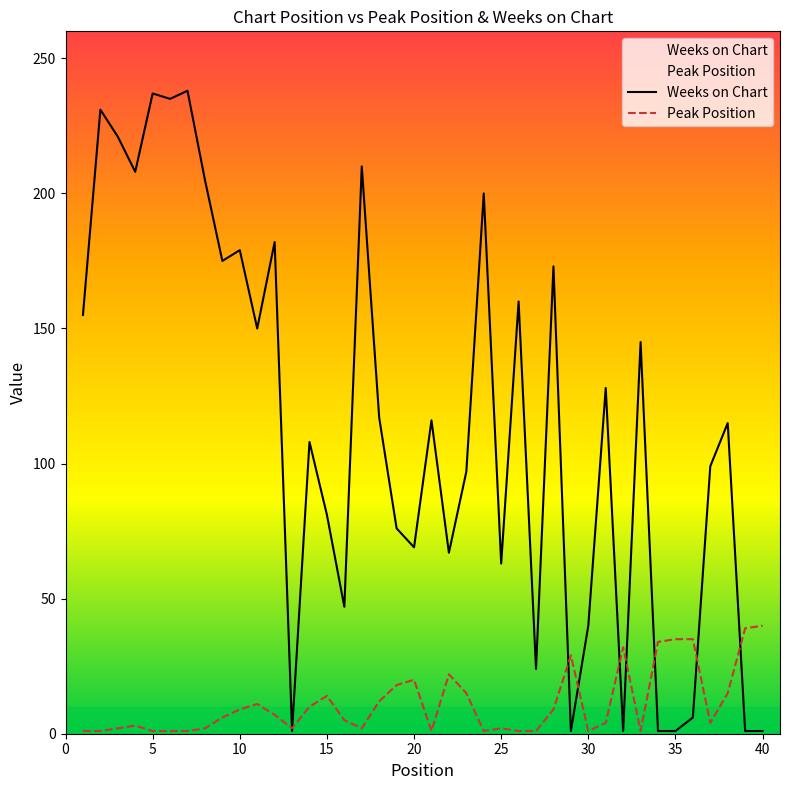

After their last crossing, which series has the higher values: Weeks on Chart or Peak Position?

Peak Position